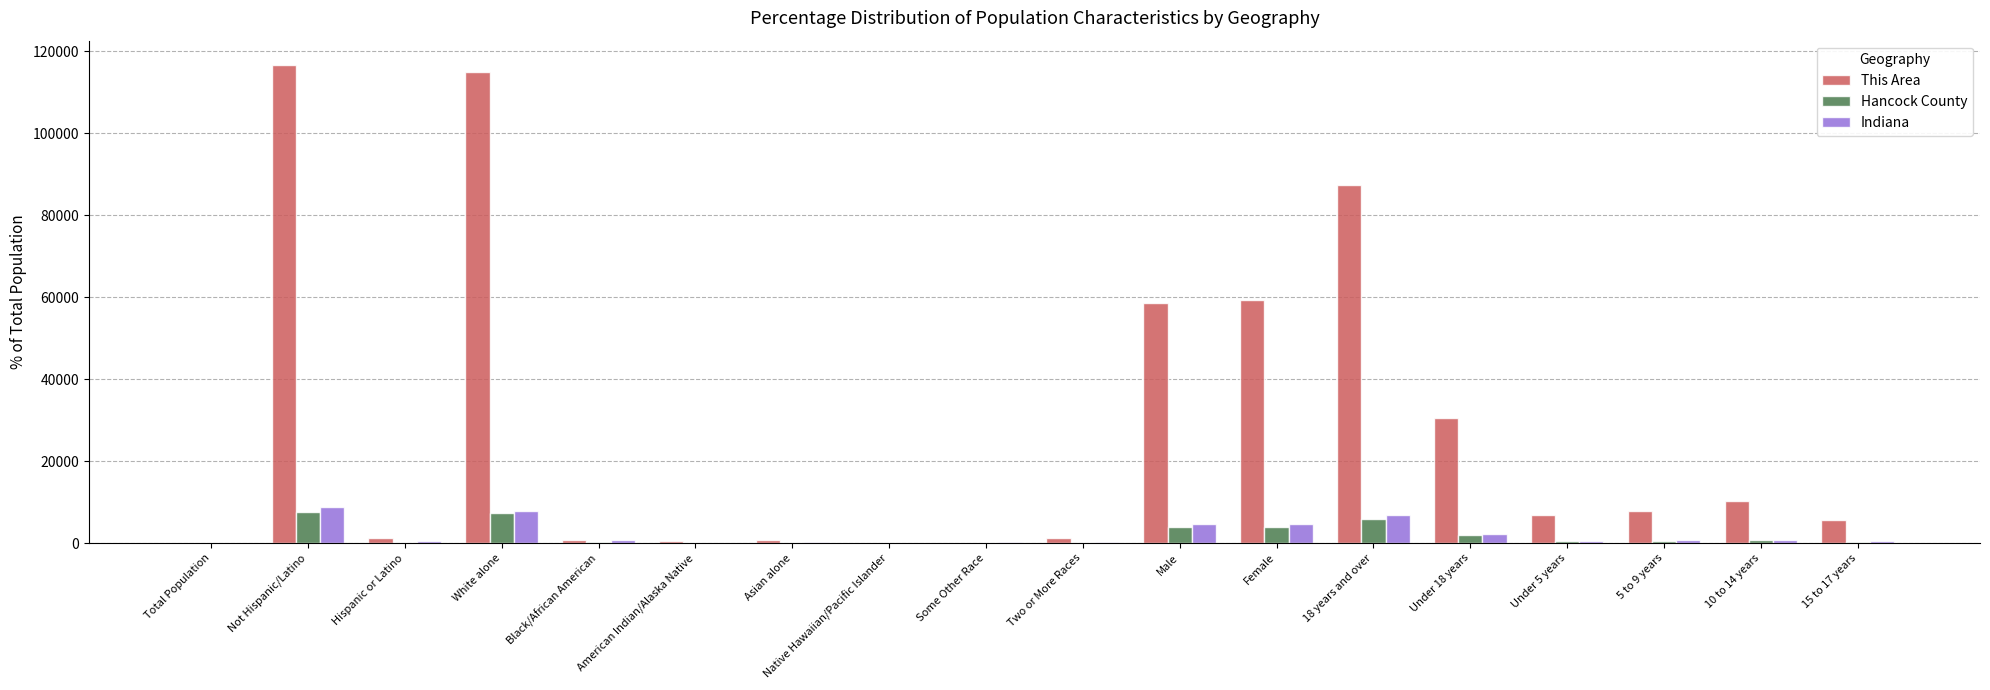

Which category has the highest value across all series?

Not Hispanic/Latino